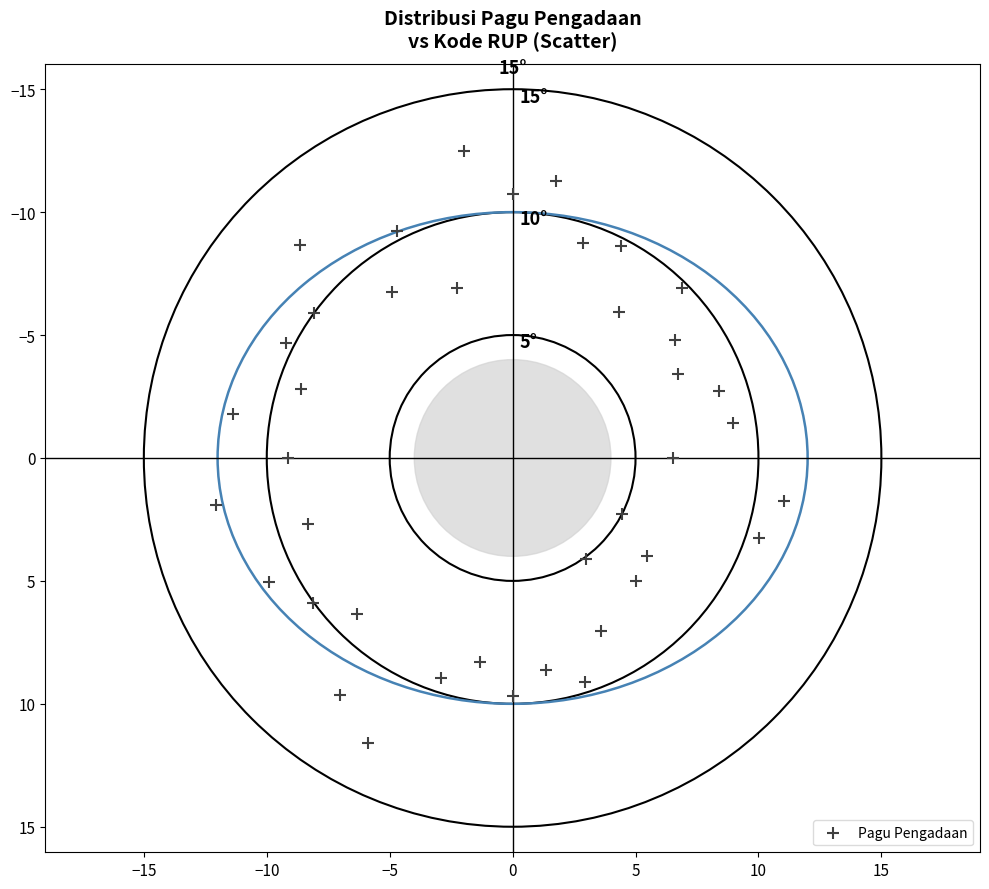

What is the range of Y values (max minus min)?

24.1